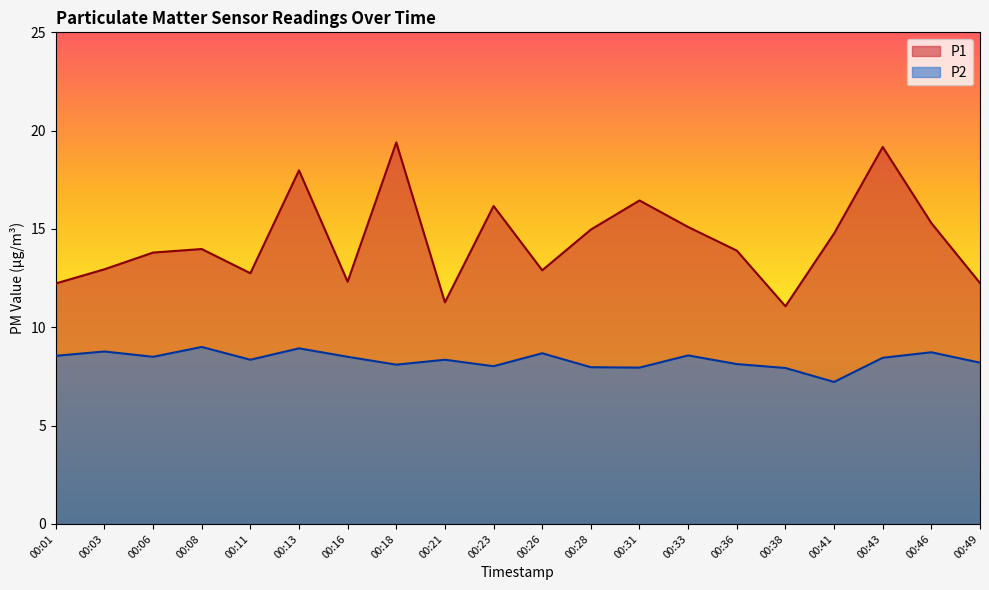

How many categories are shown in the chart?

20